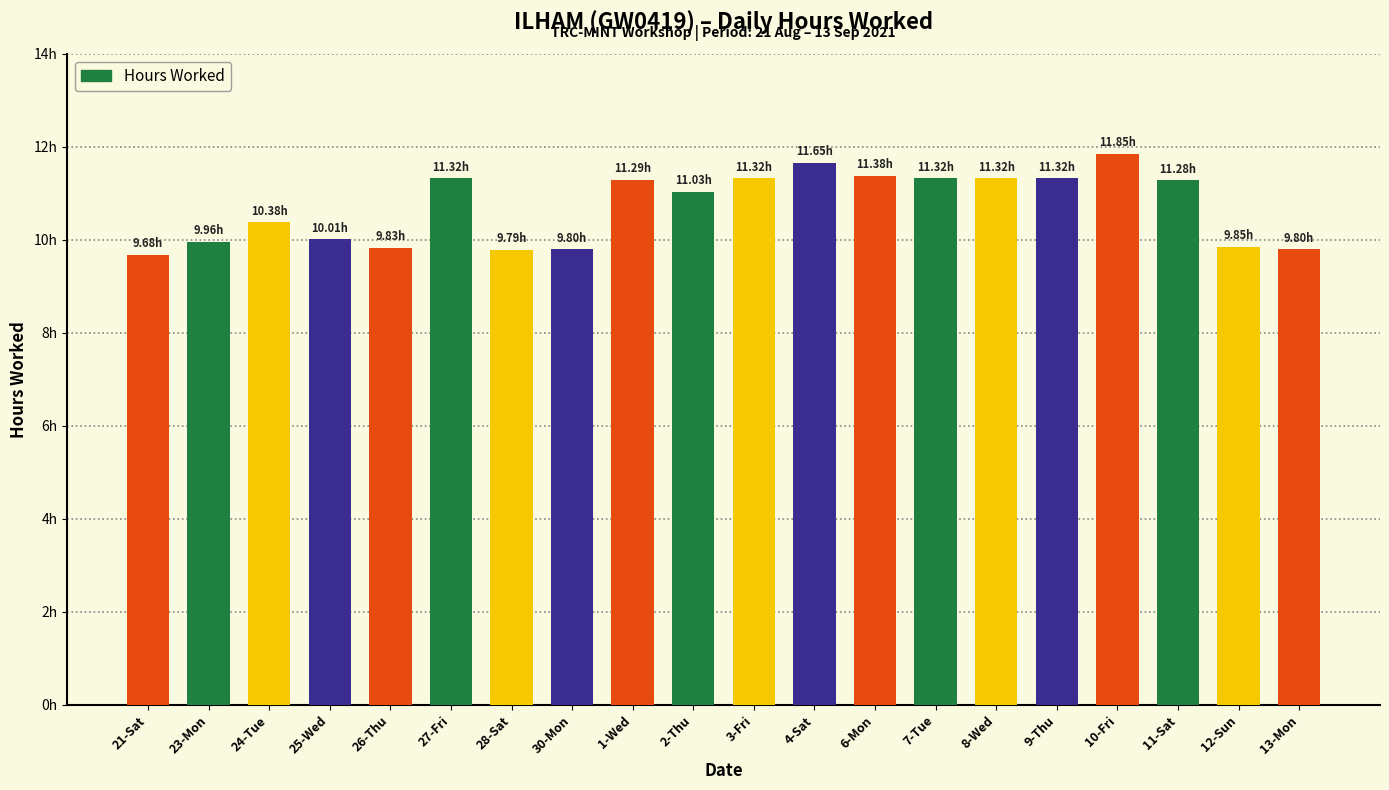

The chart shows a value of 11.7 at 4-Sat. True or false?

True